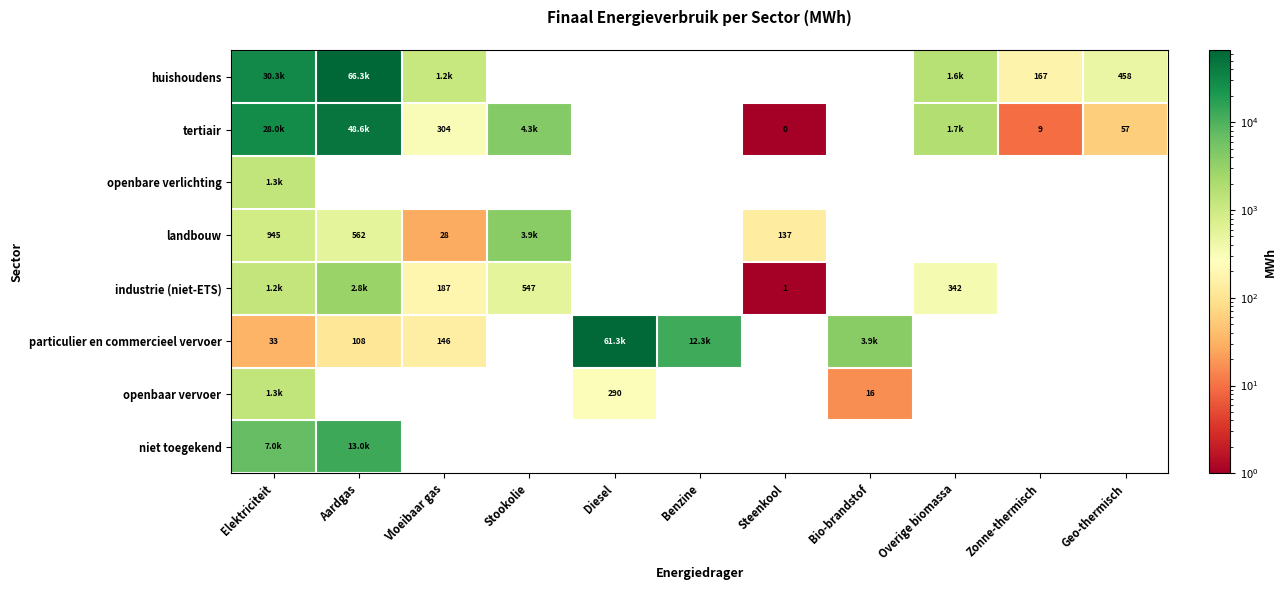

What is the maximum value for landbouw?

3936.7